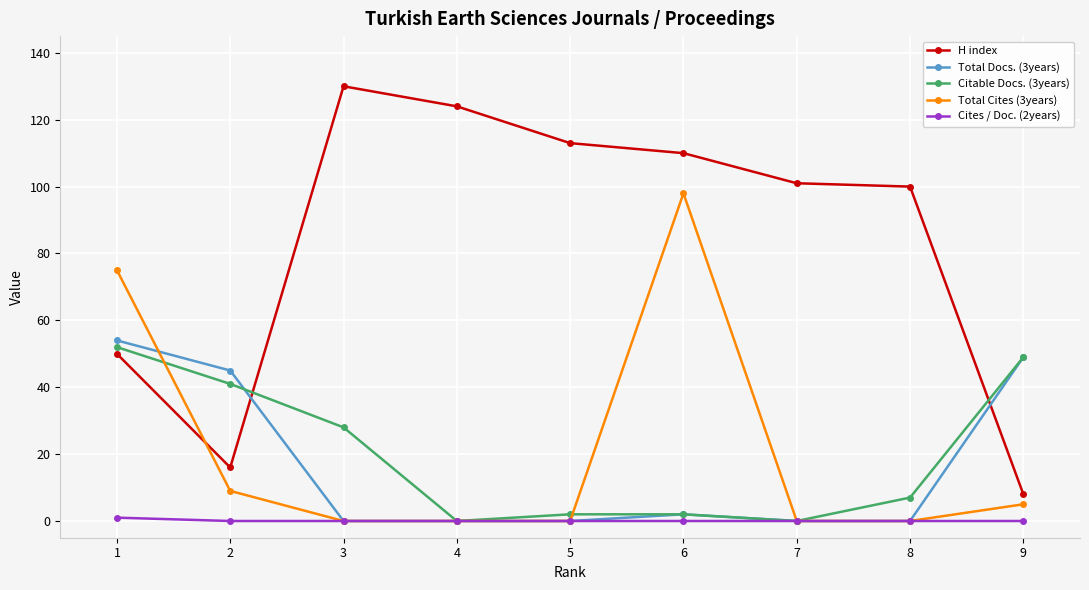

Which series has the widest spread of values?

H index